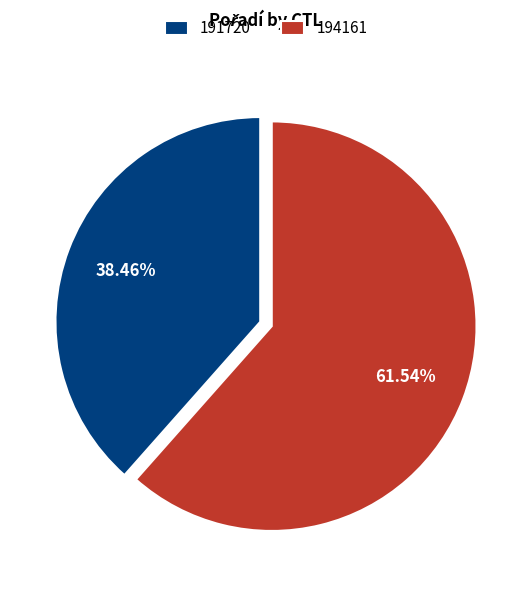

To the nearest percent, what percentage of the pie is 194161?

62%